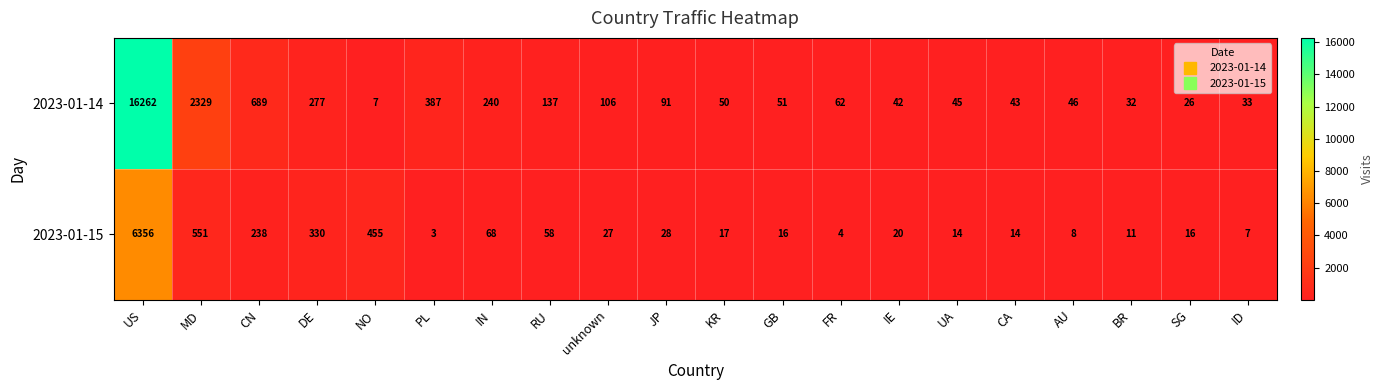

Which series has the largest range (max minus min)?

2023-01-14